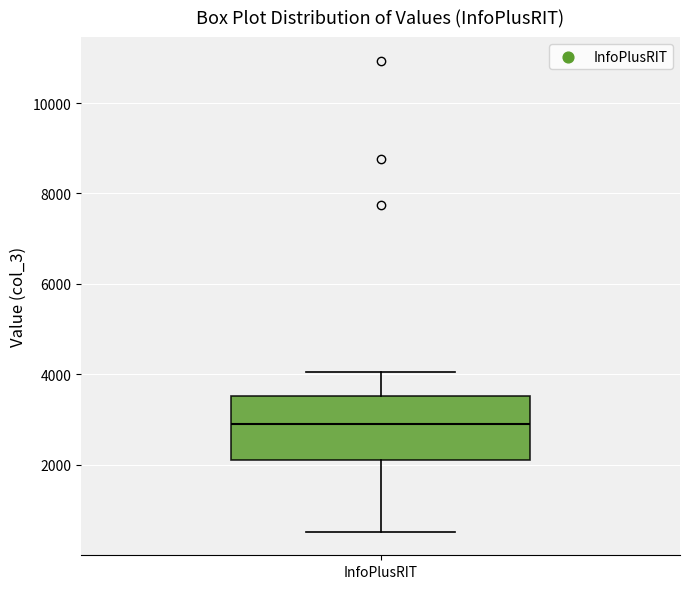

Read this box plot against the y-axis: the position of the median line, the range covered by the box, and the ends of both whiskers. The values are not printed on the chart, so give them approximately, as read against the axis.

median 2800, box 2200 to 3600, whiskers 600 to 4000